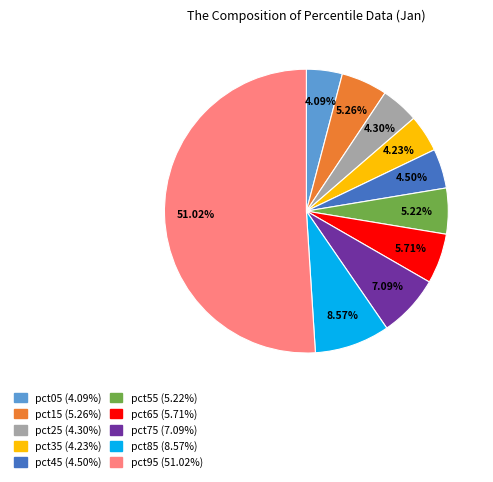

The pct05 slice represents 4% of the pie. True or false?

True